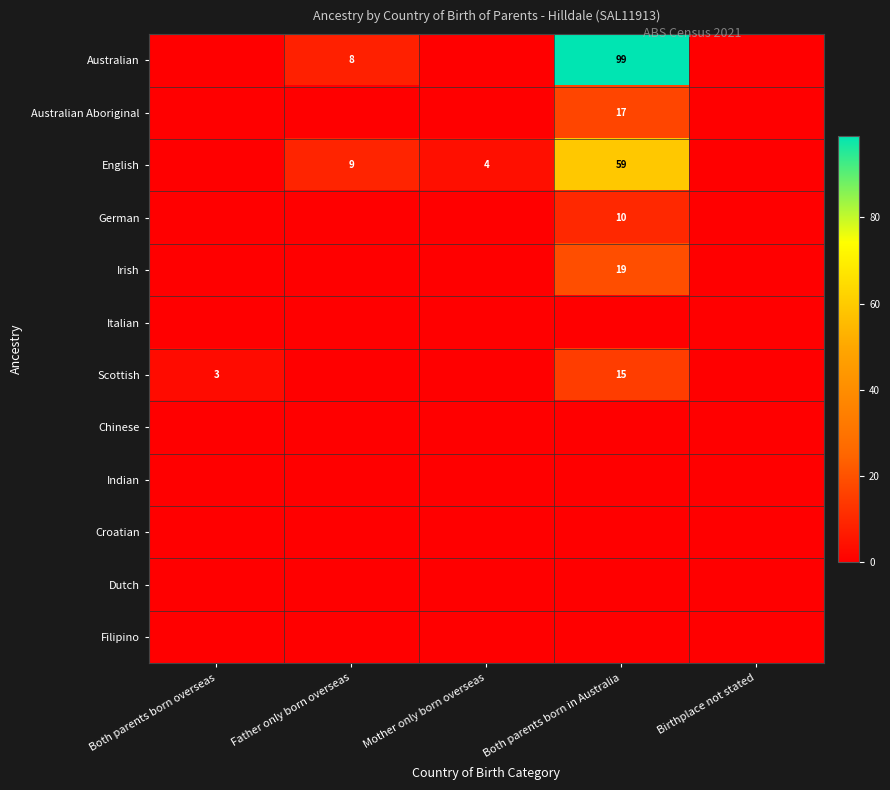

What is the spread (max minus min) of values at Mother only born overseas?

4